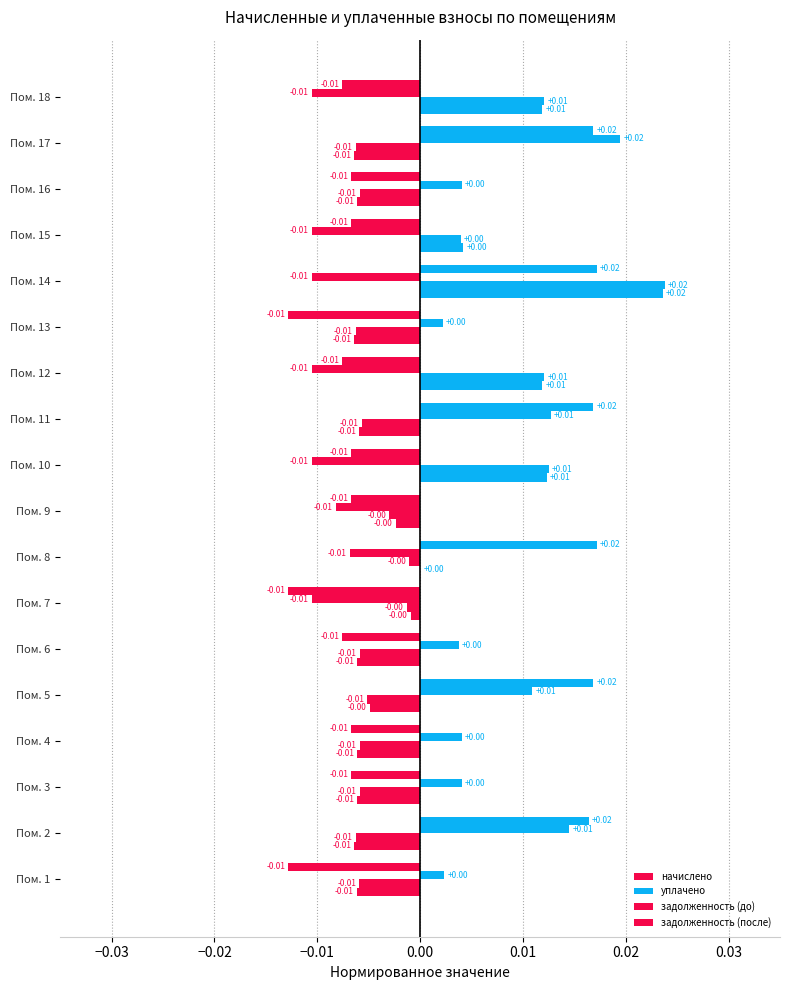

Count the number of categories in the chart.

18